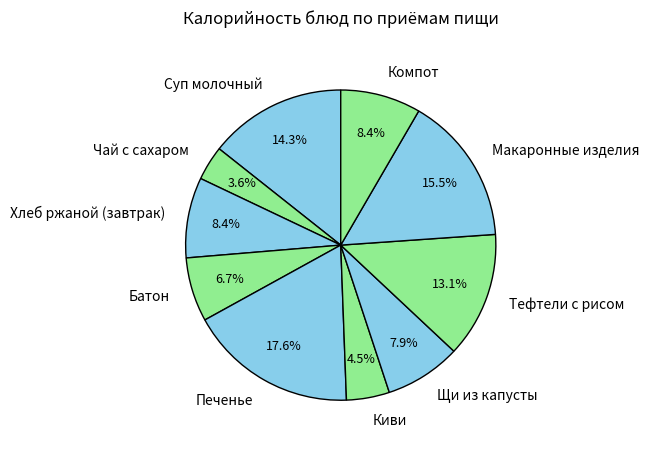

What is the smallest slice in the pie chart?

Чай с сахаром